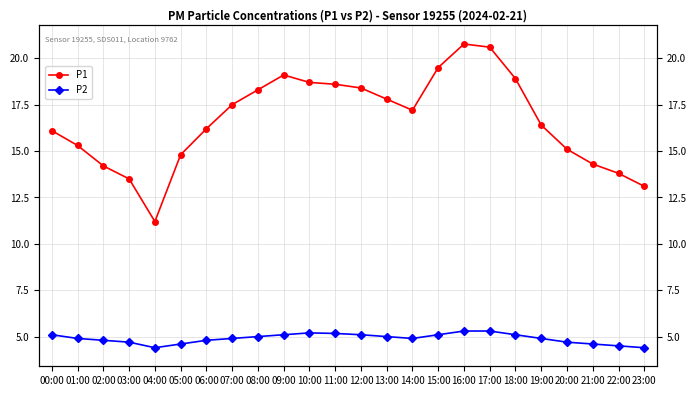

Rank the series by their maximum value, from highest to lowest.

P1, P2